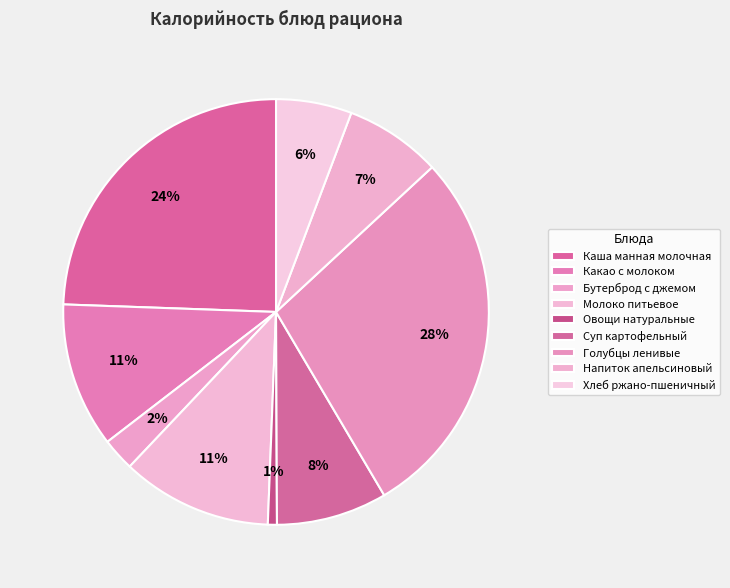

To the nearest percent, what percentage of the pie is Овощи натуральные?

1%